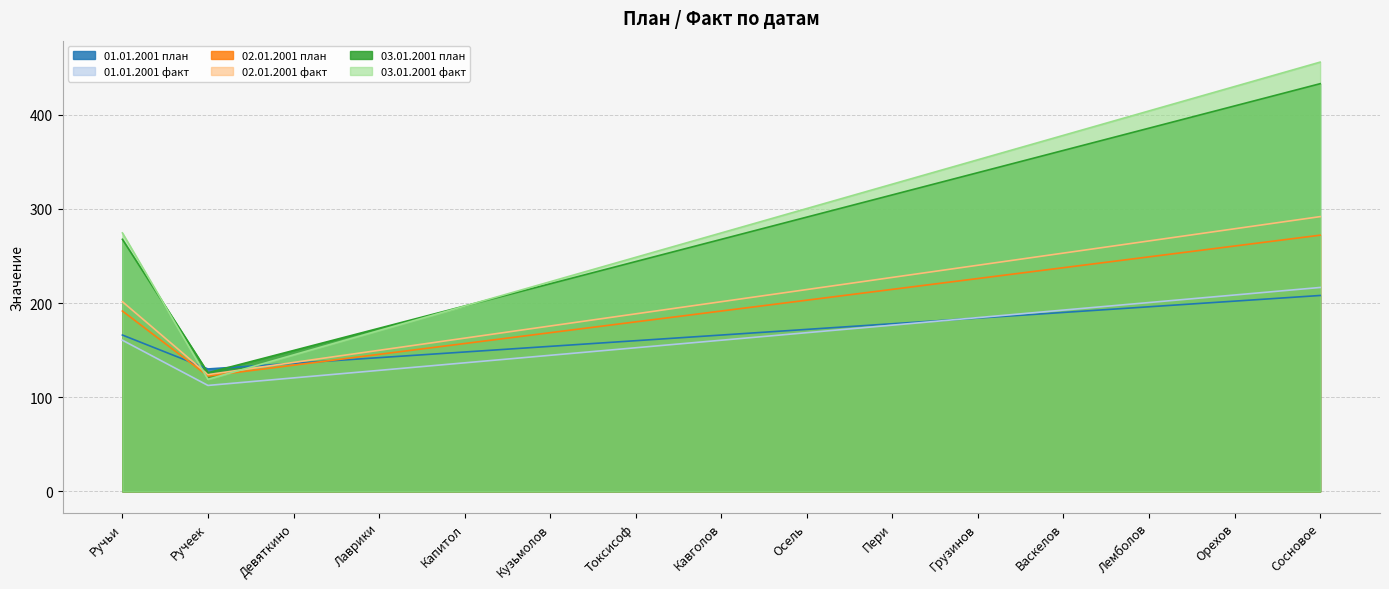

Rank the series by their maximum value, from lowest to highest.

01.01.2001 план, 01.01.2001 факт, 02.01.2001 план, 02.01.2001 факт, 03.01.2001 план, 03.01.2001 факт